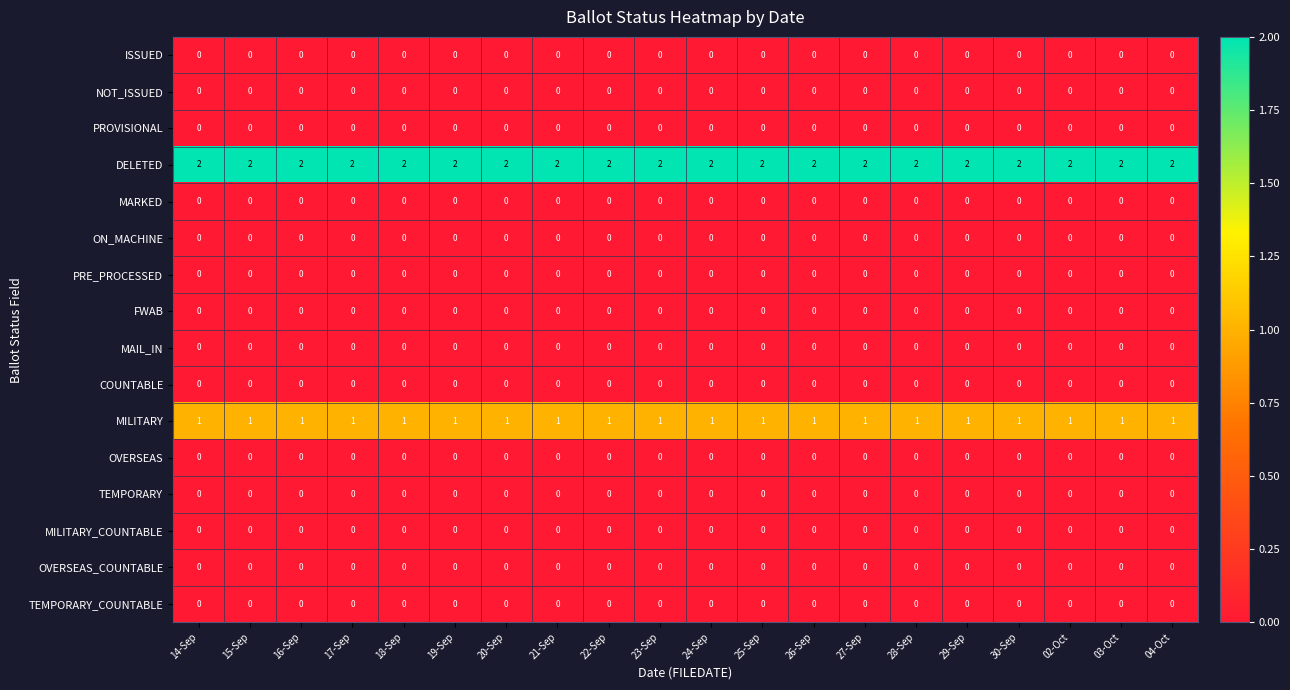

The FWAB series shows 0 at 27-Sep. True or false?

True